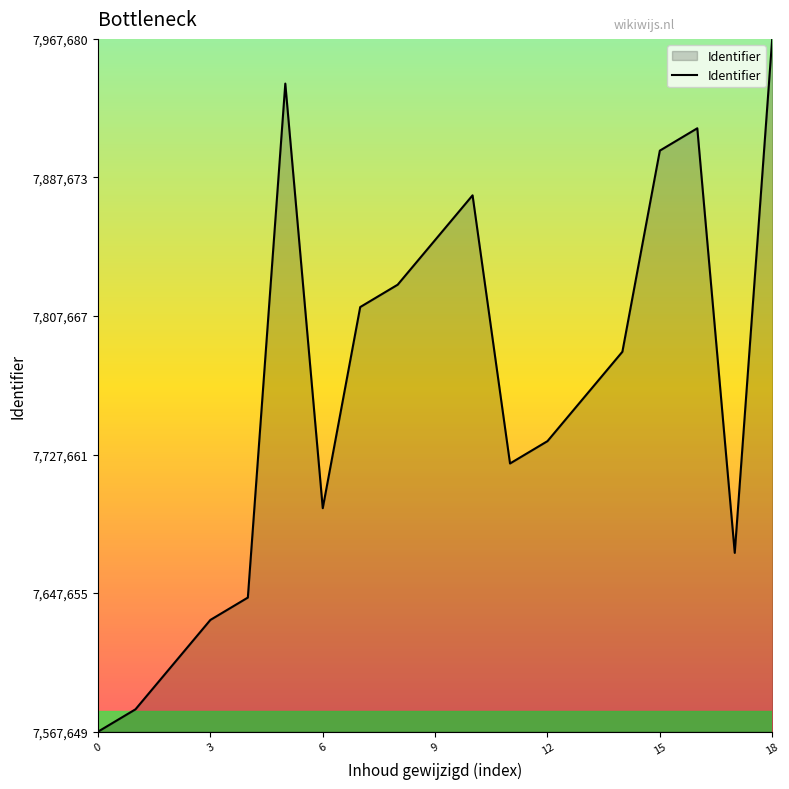

What is the difference between the second highest and second lowest values?

361318.3